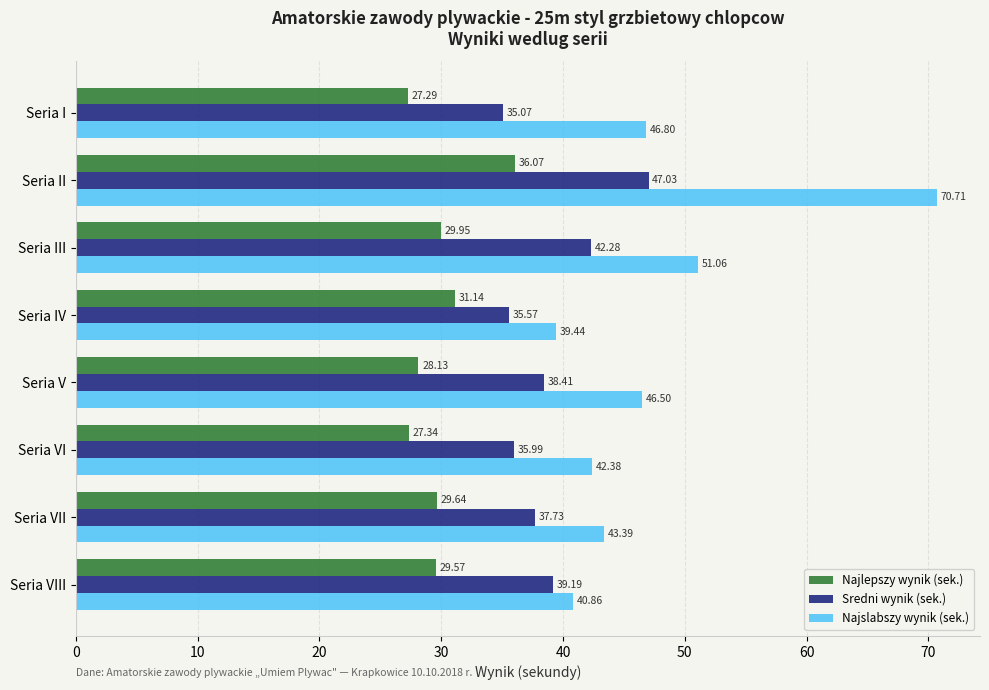

Which series has the widest spread of values?

Najslabszy wynik (sek.)